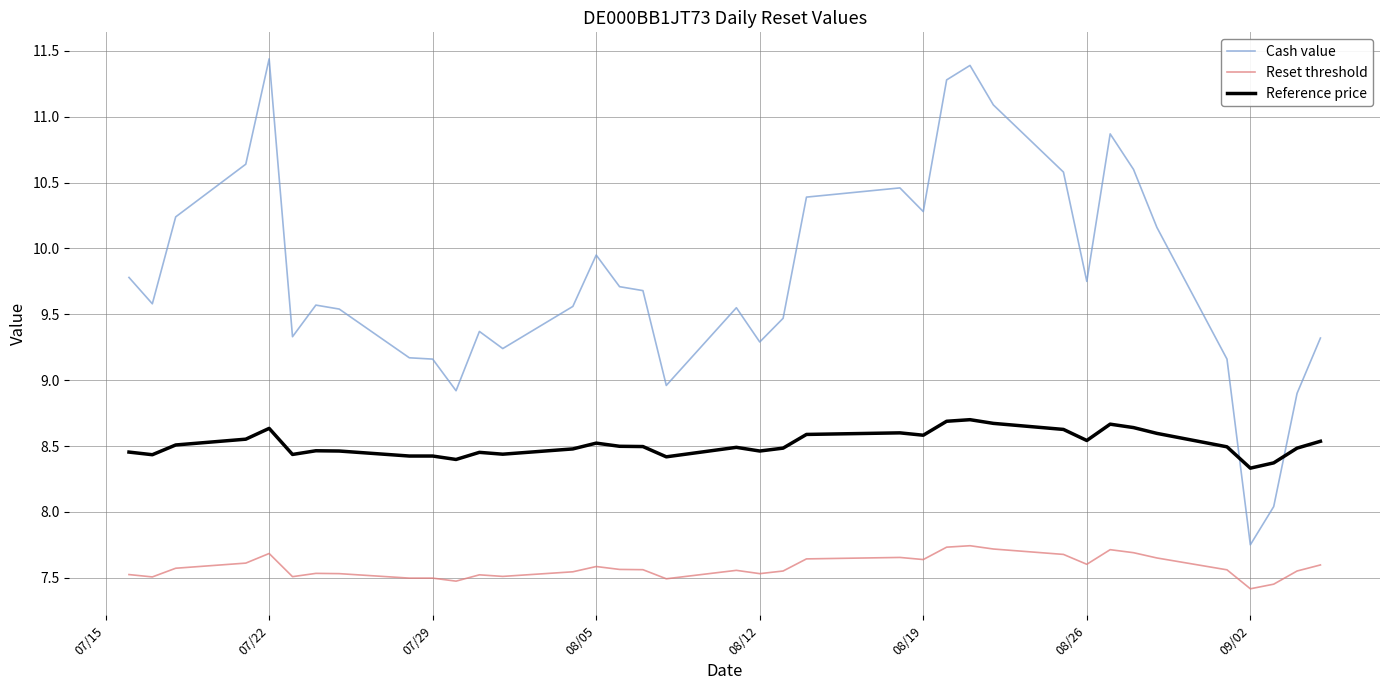

What is the maximum value for Reference price?

8.7